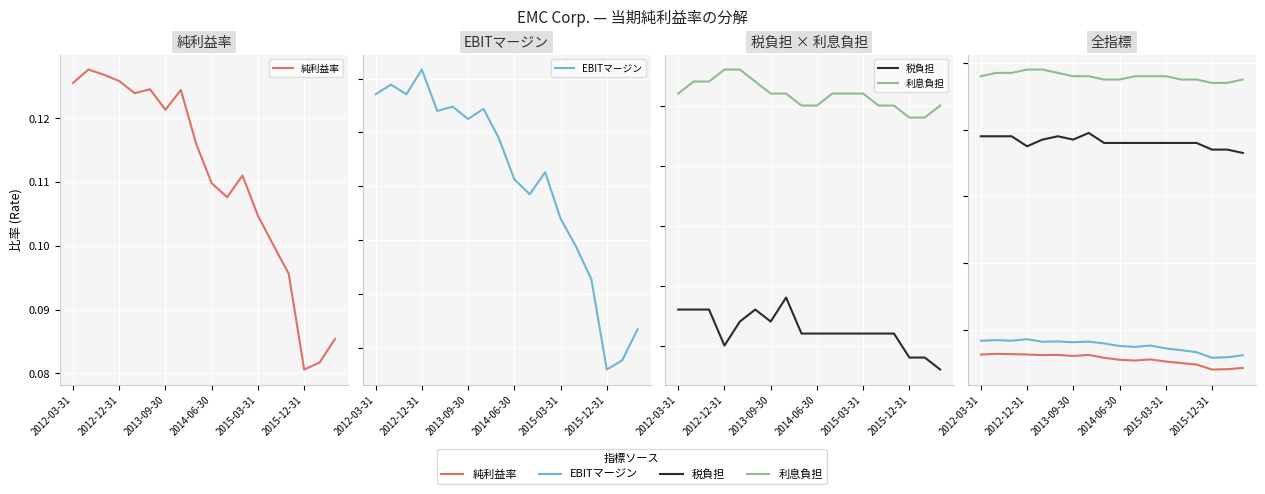

What is the maximum value for 純利益率?

0.1